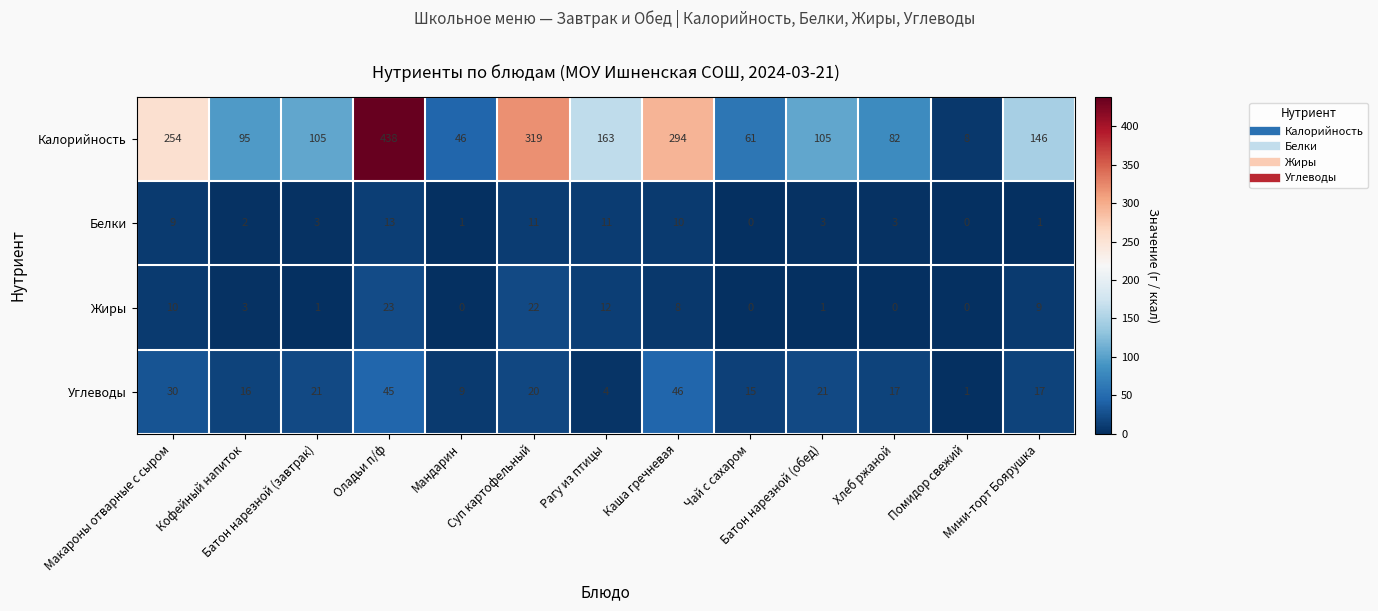

At which category is the sum across all series the highest?

Оладьи п/ф